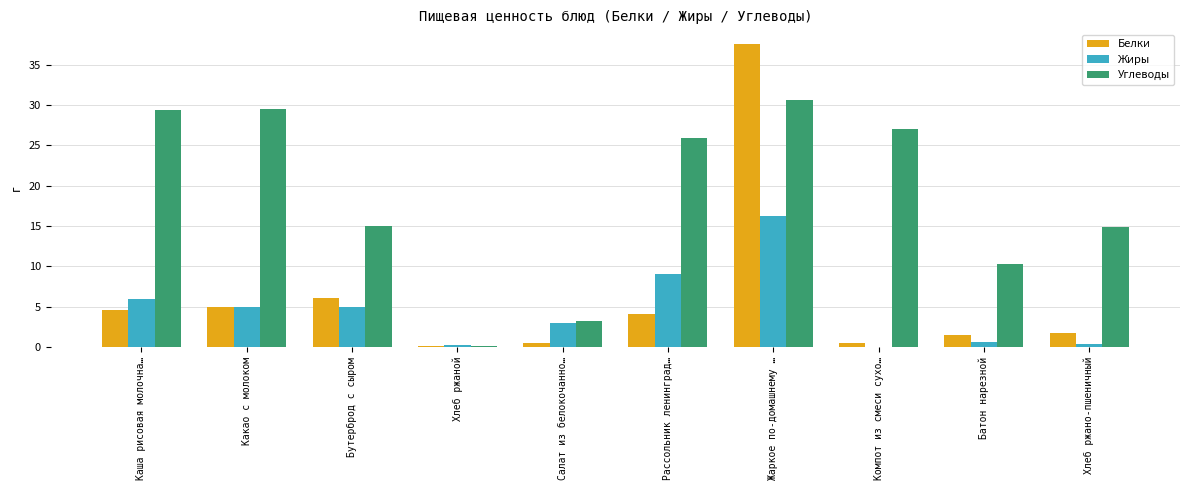

Count the number of categories in the chart.

10